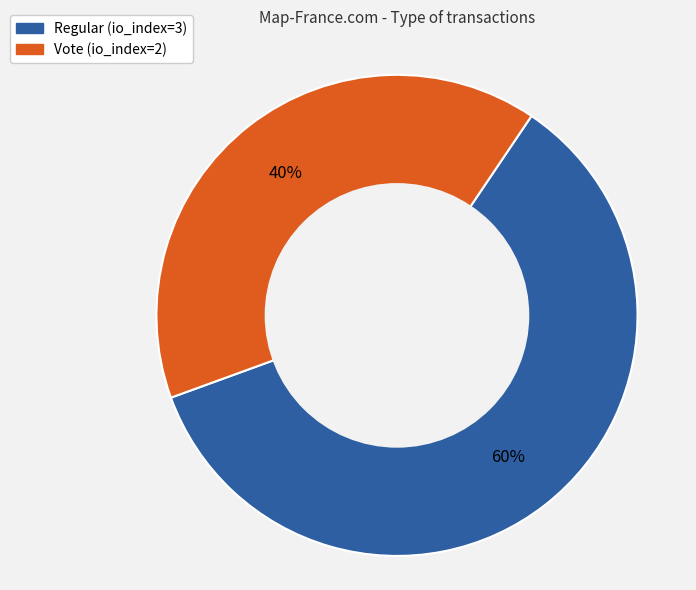

To the nearest percent, what portion does Vote represent?

40%